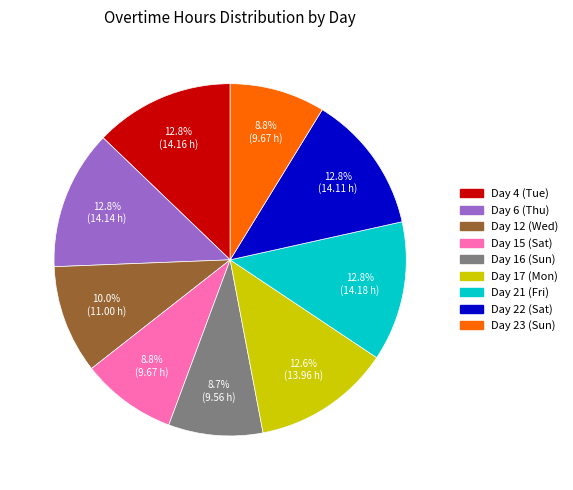

What portion of the pie excludes Day 4 (Tue)?

87.2%